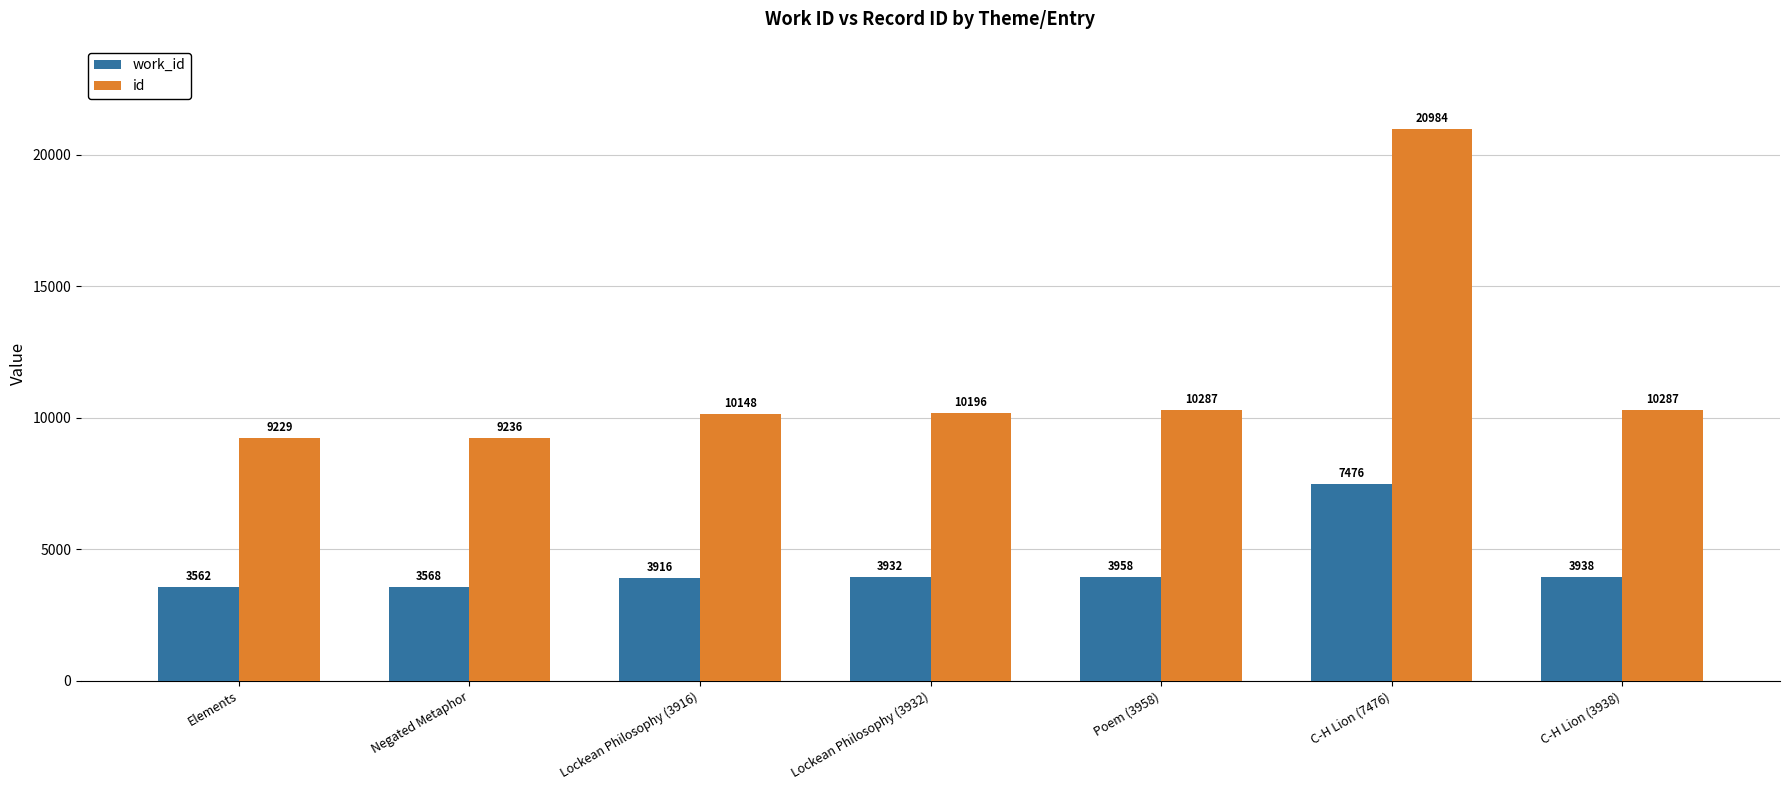

Which series has the largest total across all categories?

id